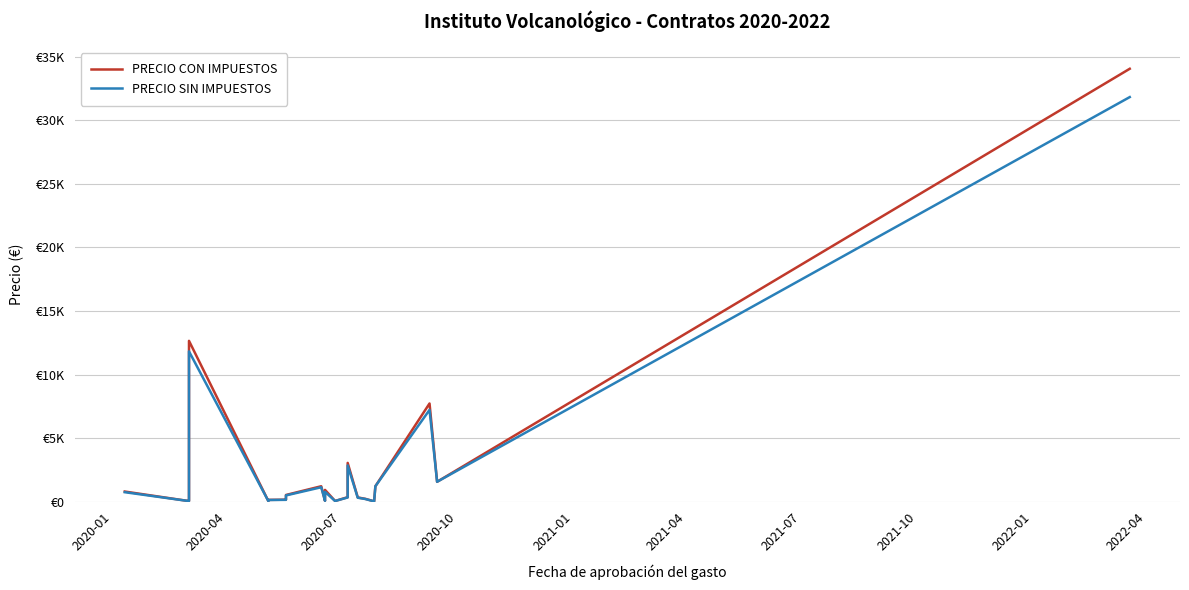

How many interior local peaks does the PRECIO SIN IMPUESTOS series have?

5